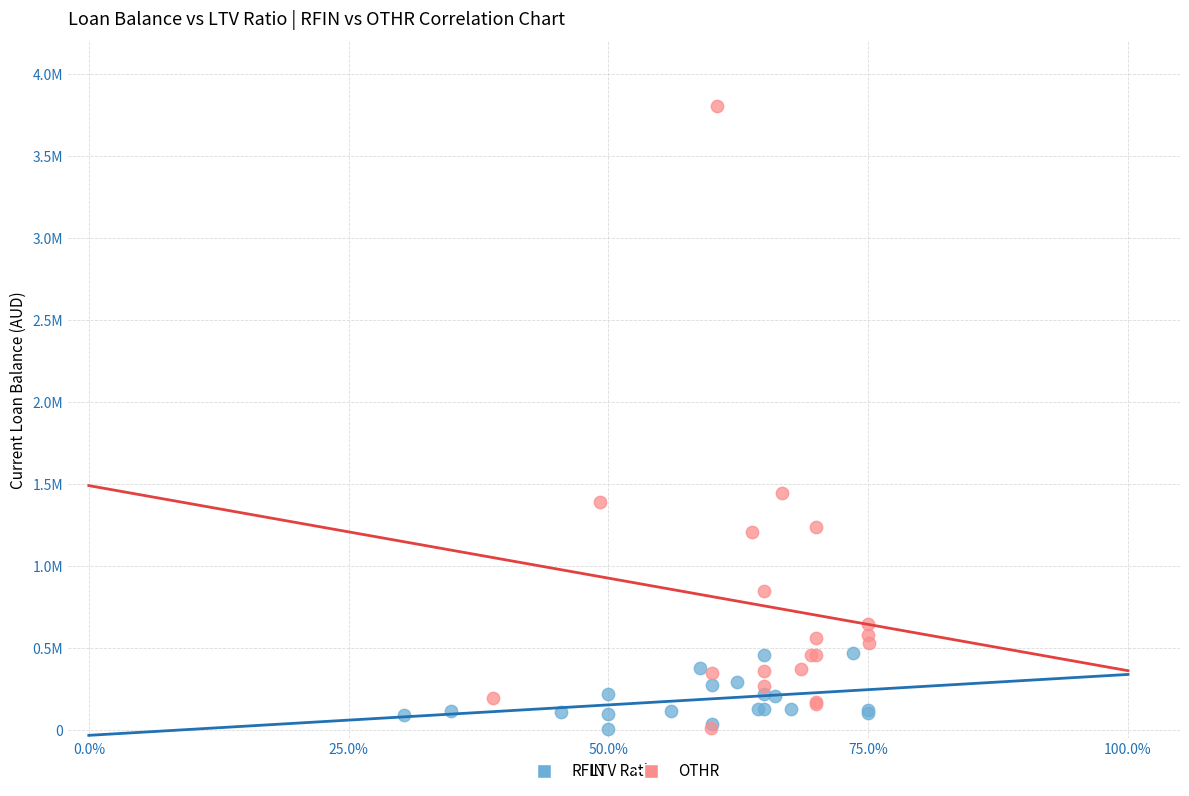

What are all the series names shown in the legend?

RFIN, OTHR